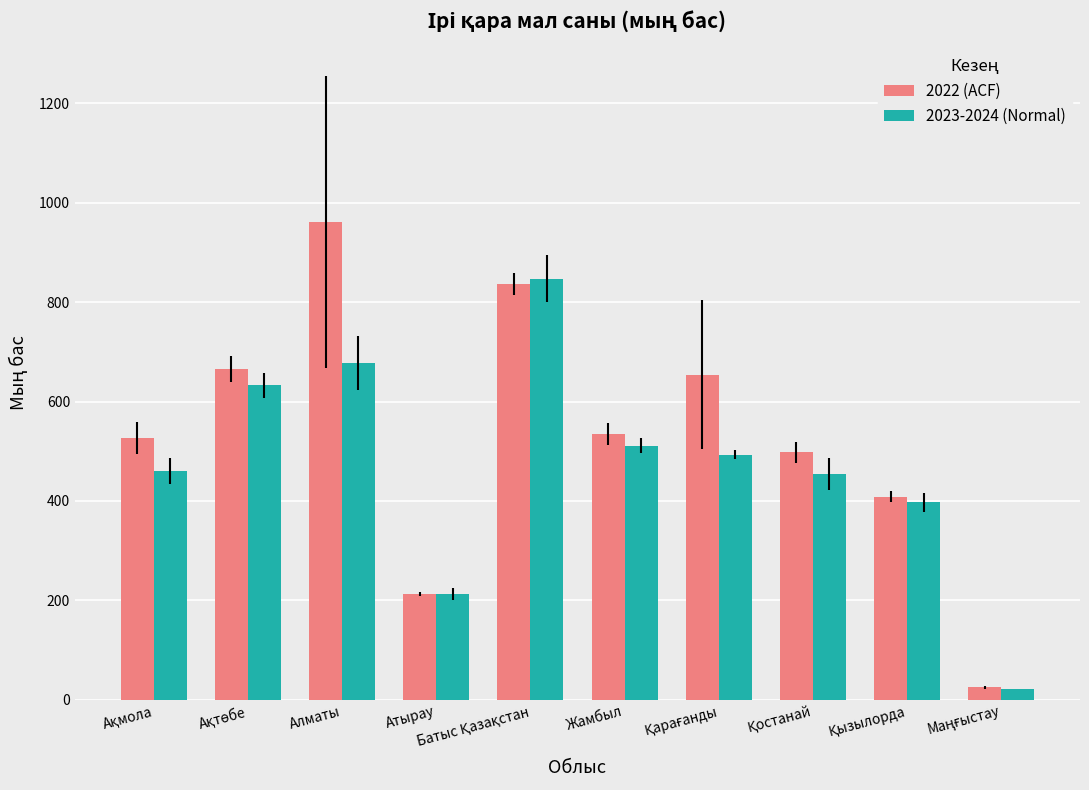

Reading left to right, extract all data points from this chart.

2022 (ACF): 527.0	666.0	961.3	212.6	836.6	534.0	653.6	497.8	408.6	25.3
2023-2024 (Normal): 461.2	632.8	678.1	213.0	846.9	511.2	493.2	453.8	397.8	21.6